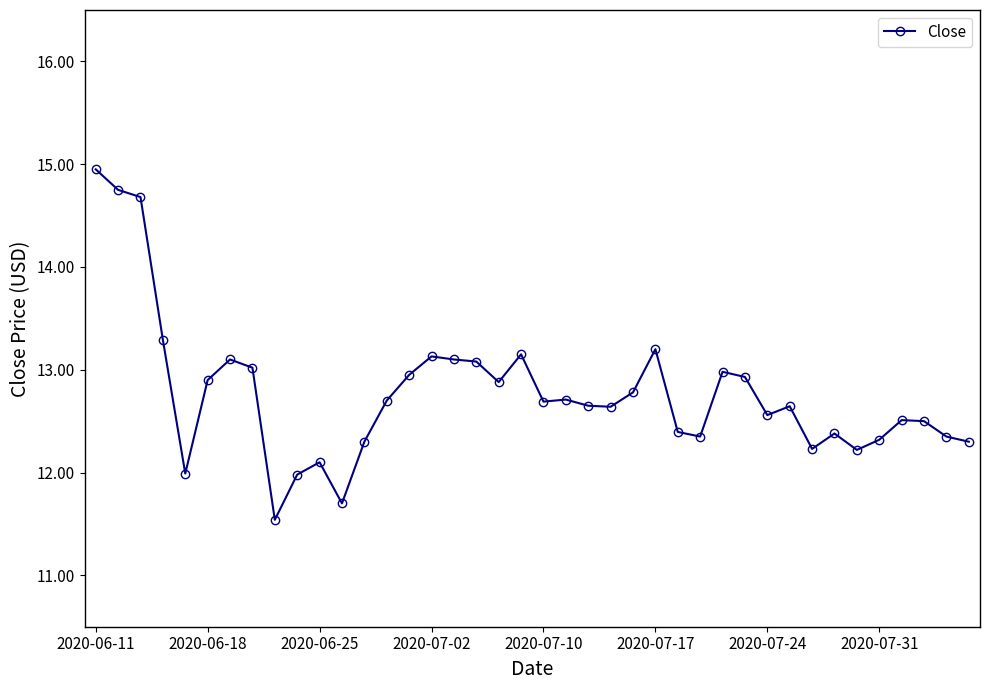

What is the value of the 32nd point from the left?

12.6